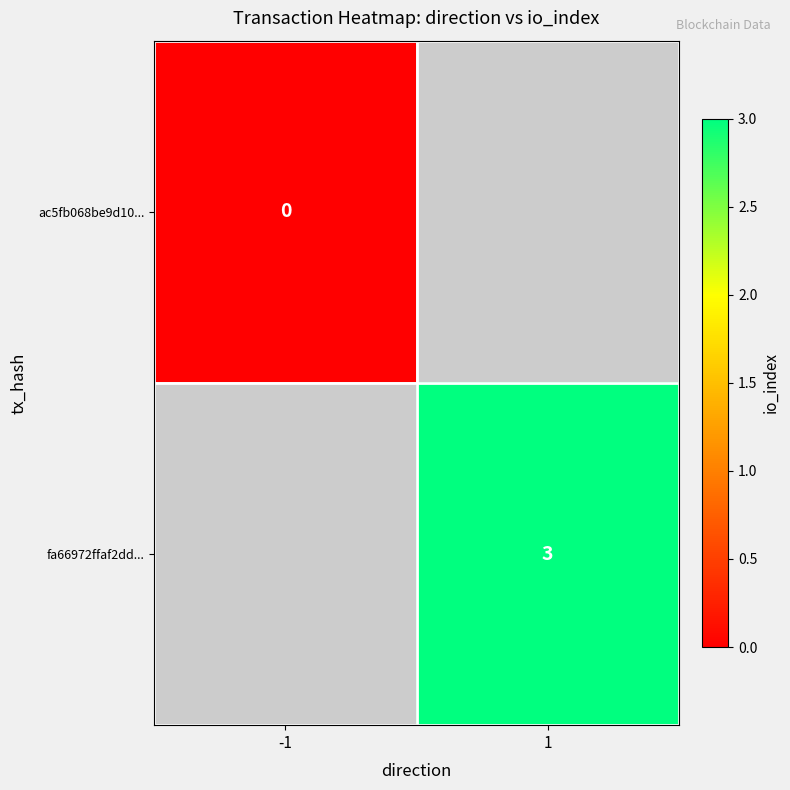

Is the value of ac5fb068be9d10... at -1 greater than the value of fa66972ffaf2dd... at 1?

No